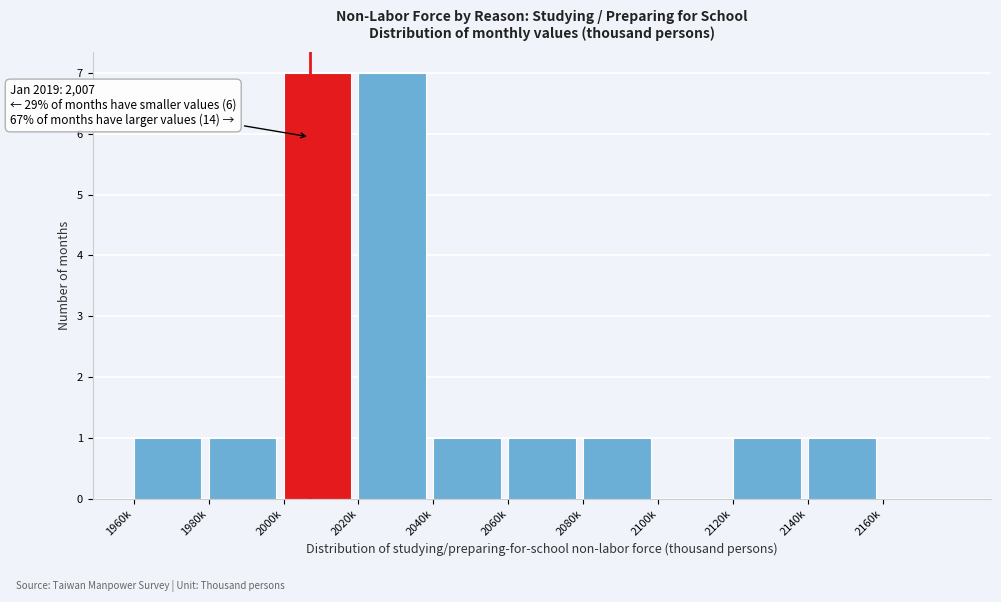

Reading right to left, list all the values displayed in this chart.

2160k=0	2140k=1	2120k=1	2100k=0	2080k=1	2060k=1	2040k=1	2020k=7	2000k=7	1980k=1	1960k=1